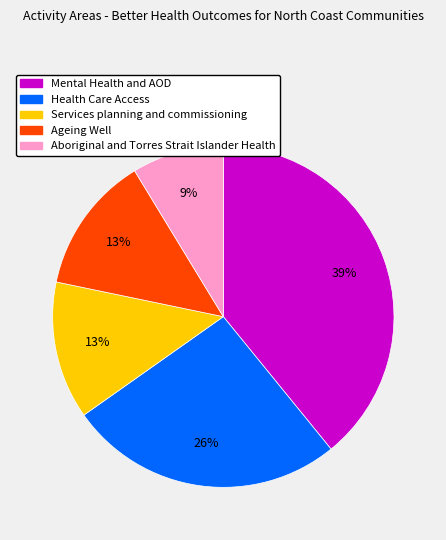

Combined, do Ageing Well and Mental Health and AOD account for over 50%?

Yes